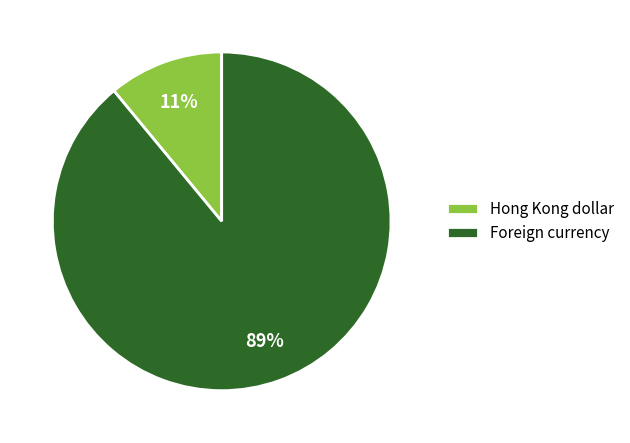

Rank the categories by value from lowest to highest.

Hong Kong dollar, Foreign currency